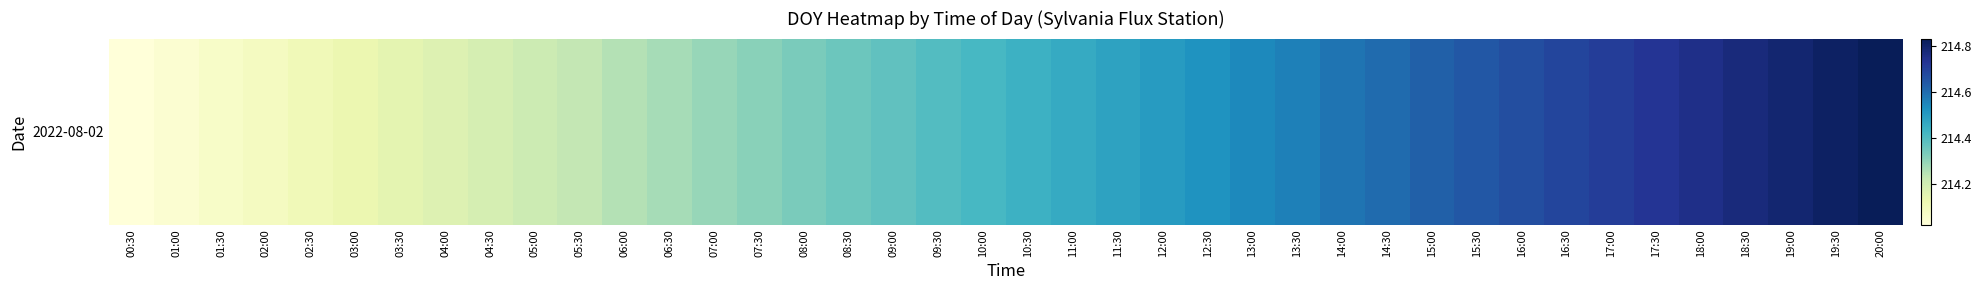

What is the greatest value displayed?

214.8